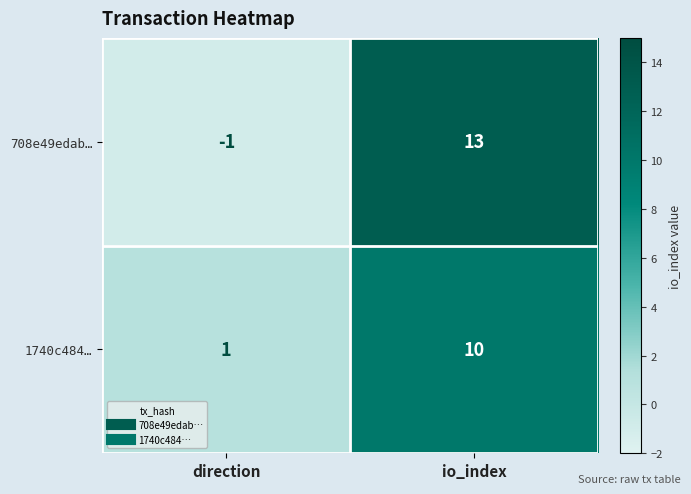

List the series in order of their overall mean, highest first.

708e49edab…, 1740c484…